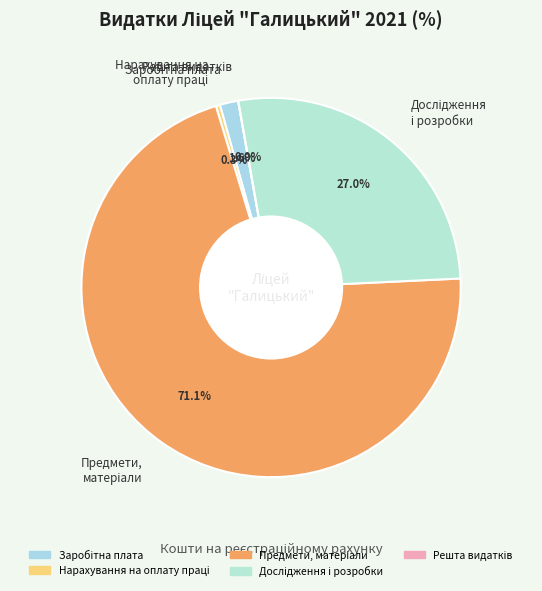

What is the smallest slice in the pie chart?

Нарахування на оплату праці